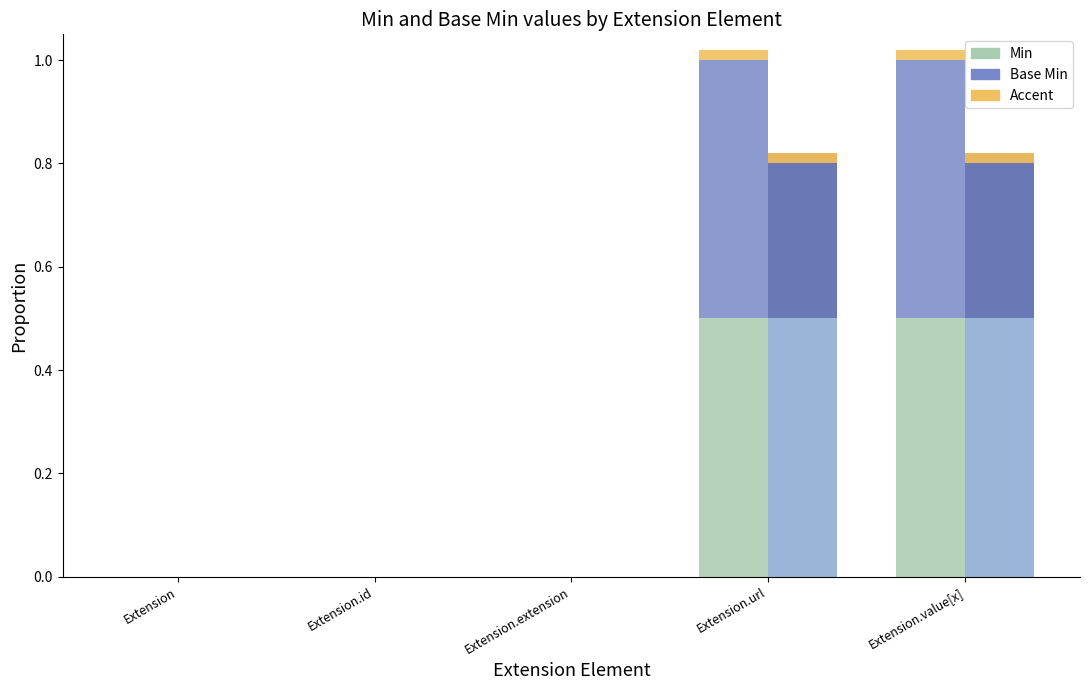

True or false: Accent alt has a value of 0.0 at Extension.url.

False